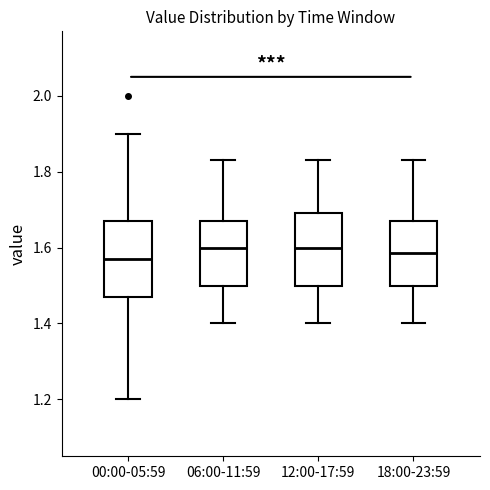

Where is the lower edge of the box for 00:00-05:59 on the y-axis? The values are not printed on the chart, so give them approximately, as read against the axis.

1.48